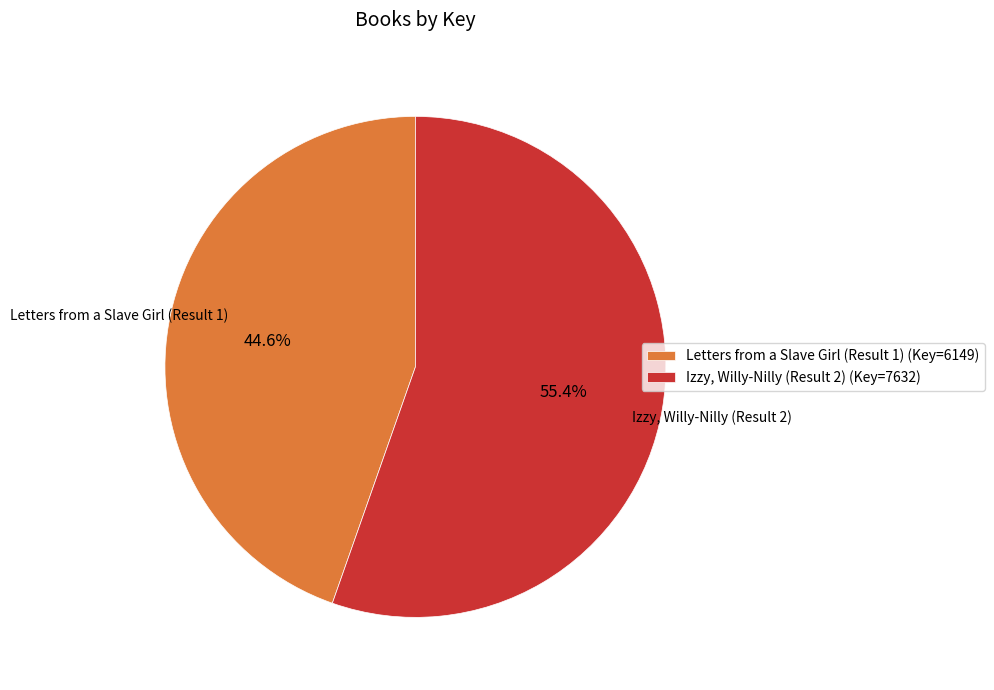

Which slice is the smallest?

Letters from a Slave Girl (Result 1)